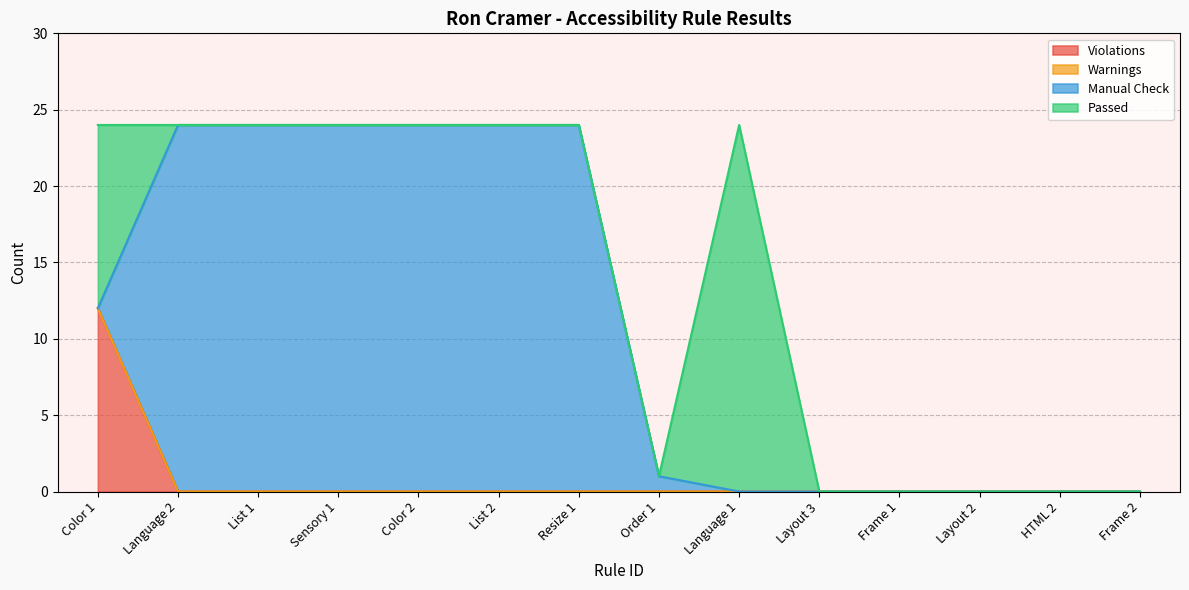

At how many categories does at least one series exceed 7?

8